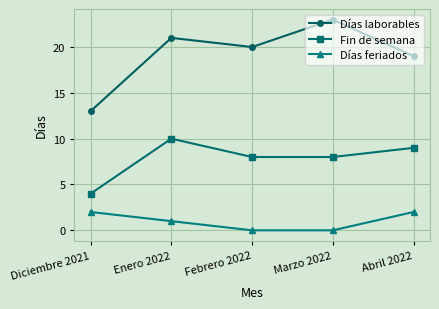

What is the maximum value for Días laborables?

23